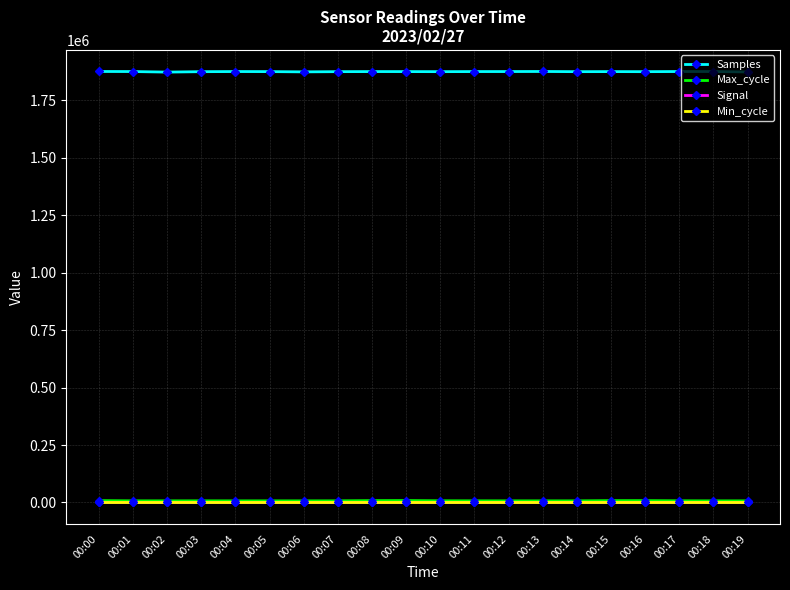

Is this an area chart (filled region under the line)?

No